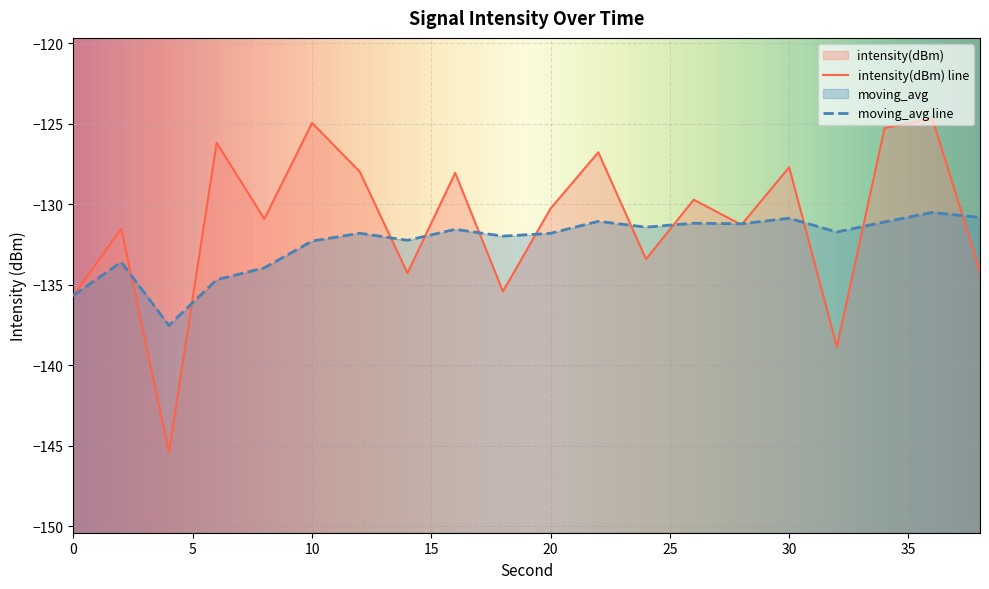

Reading right to left, list all the values displayed in this chart.

intensity(dBm): -134.2	-124.7	-125.3	-138.9	-127.7	-131.3	-129.7	-133.4	-126.8	-130.3	-135.4	-128.1	-134.3	-128.0	-125.0	-130.9	-126.2	-145.4	-131.5	-135.7
moving_avg: -130.8	-130.5	-131.1	-131.7	-130.9	-131.2	-131.2	-131.4	-131.1	-131.8	-132.0	-131.6	-132.2	-131.8	-132.3	-134.0	-134.7	-137.5	-133.6	-135.7